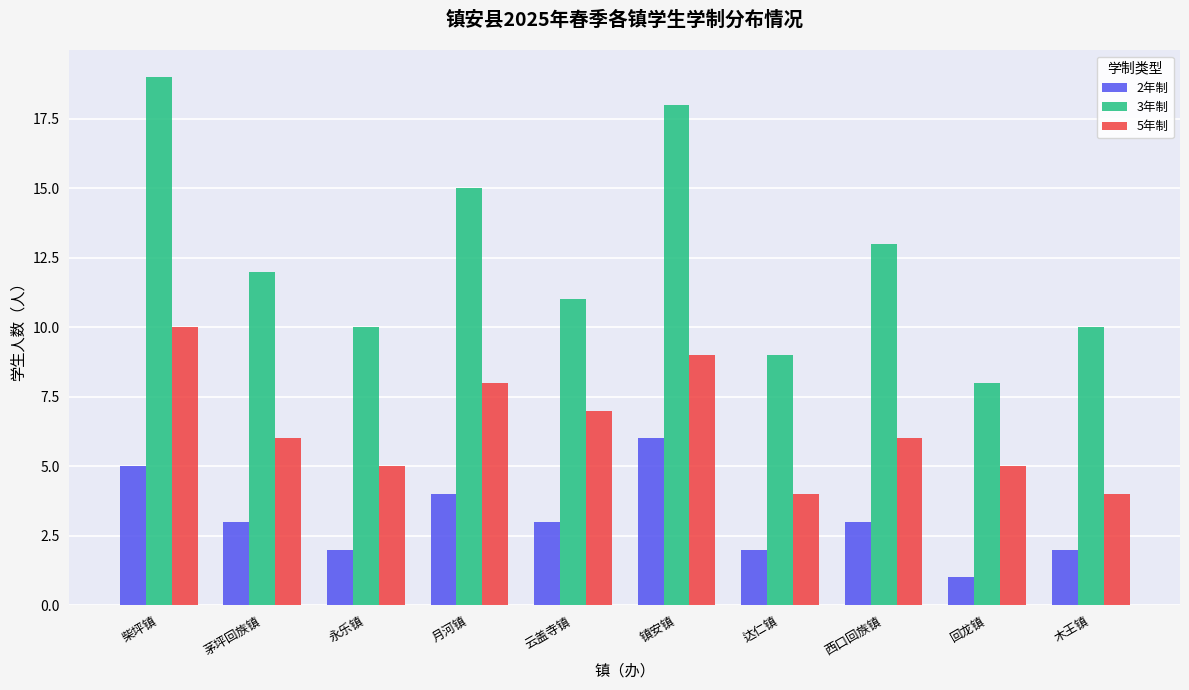

What is the minimum value shown in the chart?

1